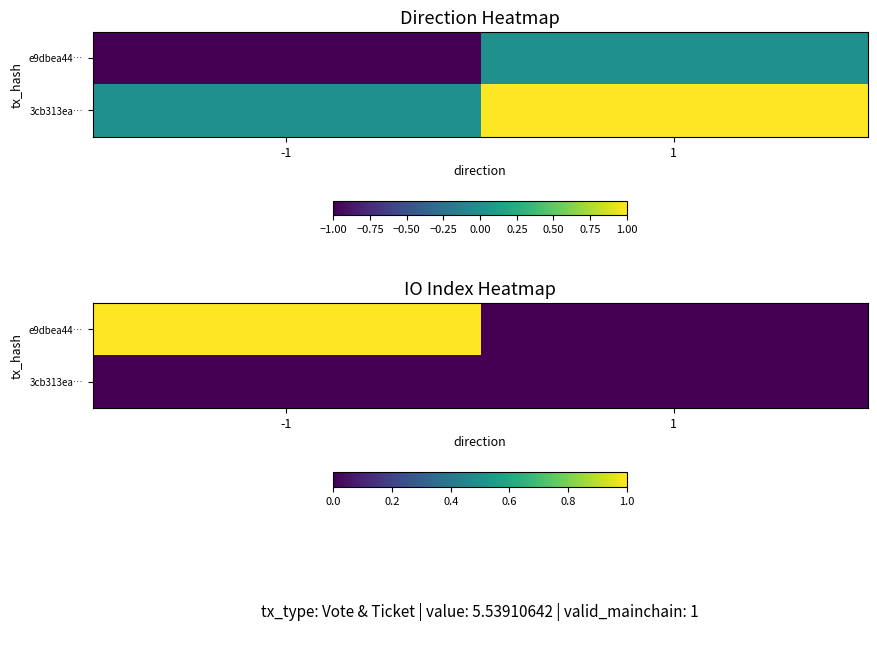

List the series in order of their peak value, lowest first.

3cb313ea…, e9dbea44…